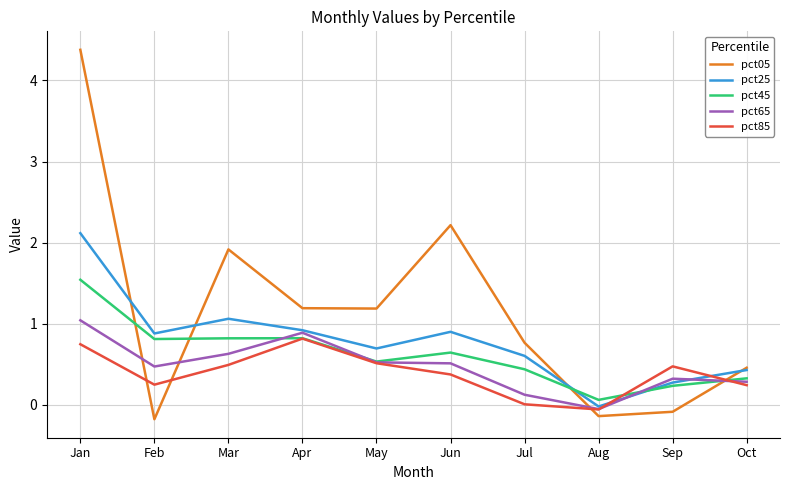

How many intersections are there between pct45 and pct65?

4